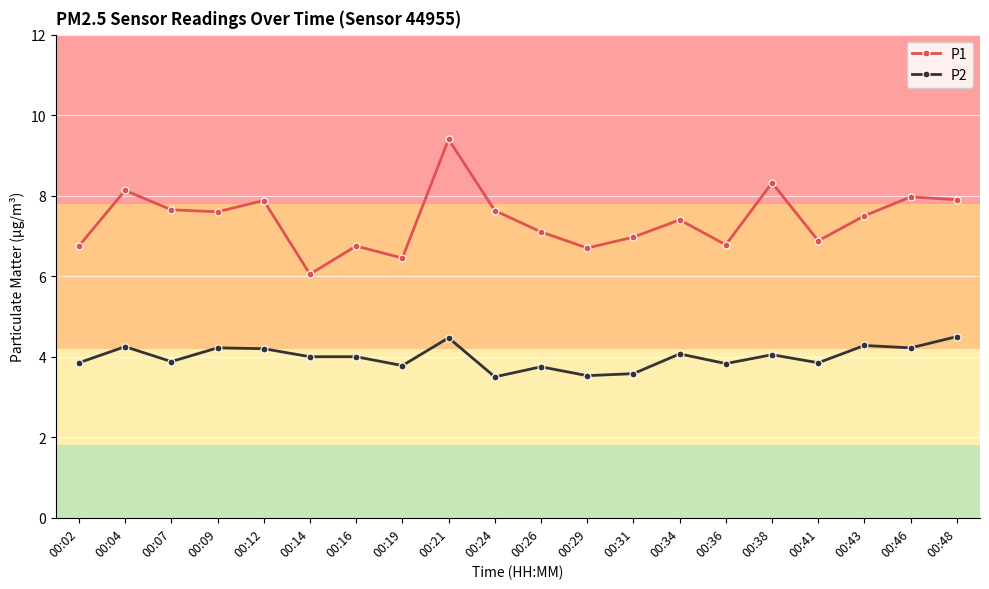

Which category has the highest value across all series?

00:21